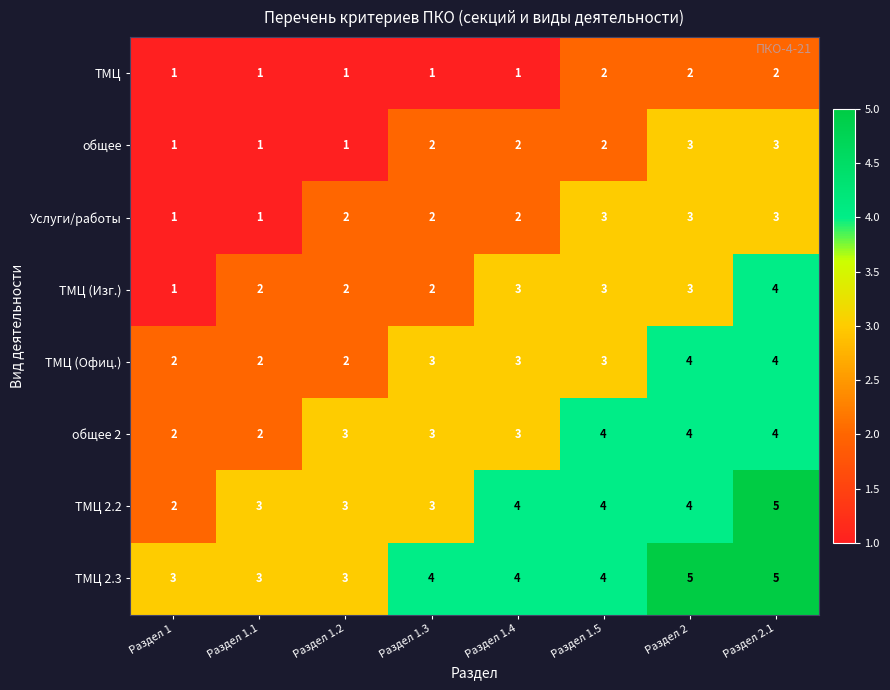

How many ТМЦ 2.3 values are between 3 and 5?

8